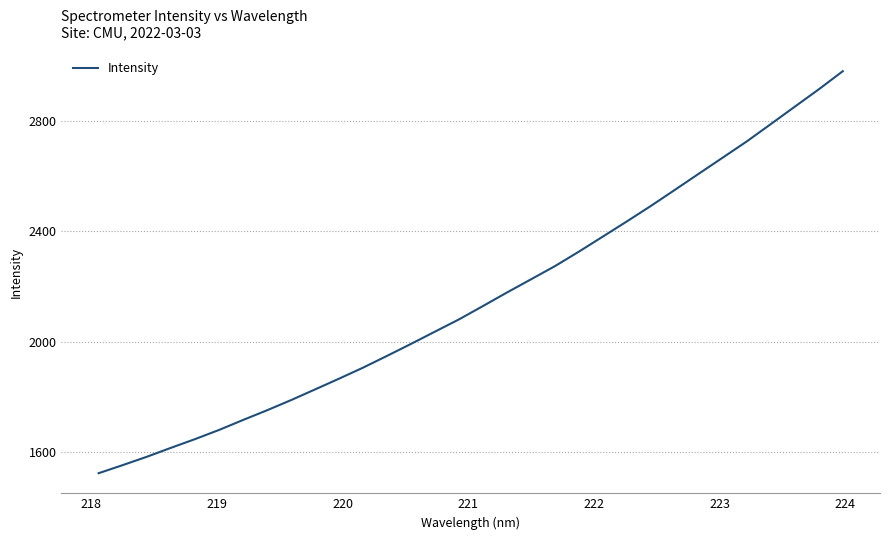

Reading left to right, what are all the values shown in this chart?

1523.3	1552.6	1582.7	1615.1	1646.5	1679.7	1715.9	1751.1	1788.0	1826.7	1865.8	1905.7	1948.4	1992.0	2036.5	2080.9	2129.3	2178.4	2226.1	2274.1	2326.6	2381.4	2436.3	2492.4	2550.6	2609.3	2667.8	2726.4	2789.1	2852.2	2915.0	2980.7